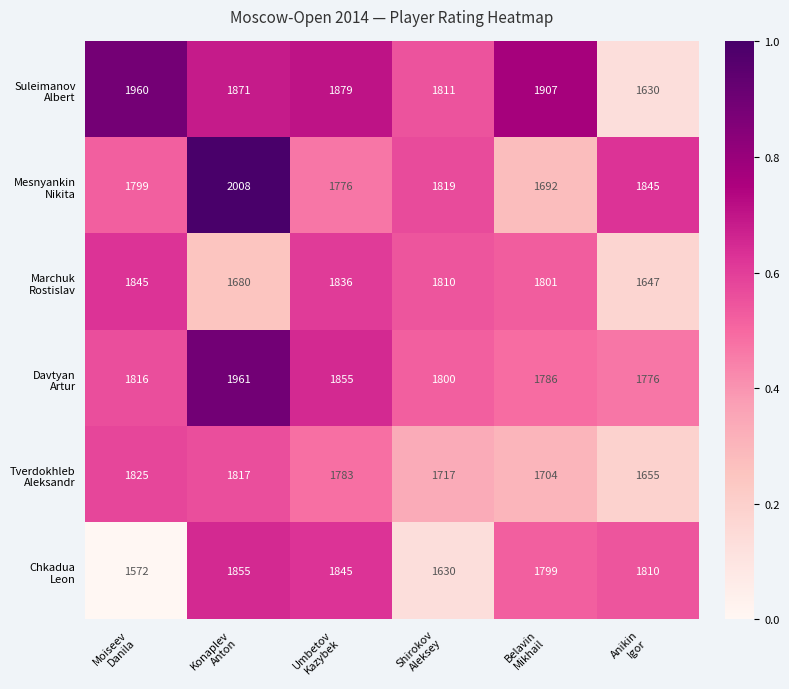

At how many categories does at least one series exceed 1662?

6